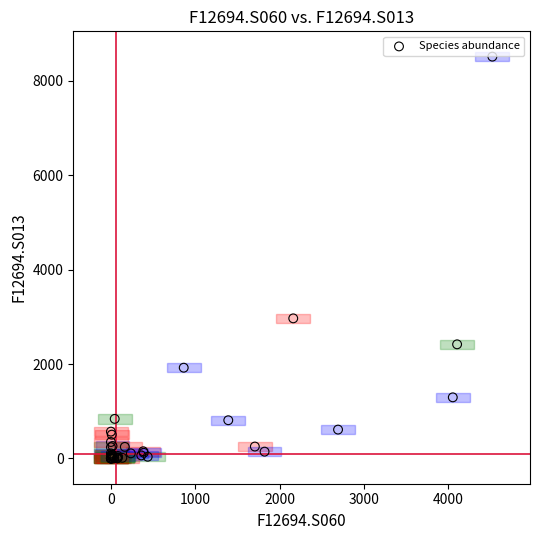

What Y value in the scatter plot is closest to 4255?

2967